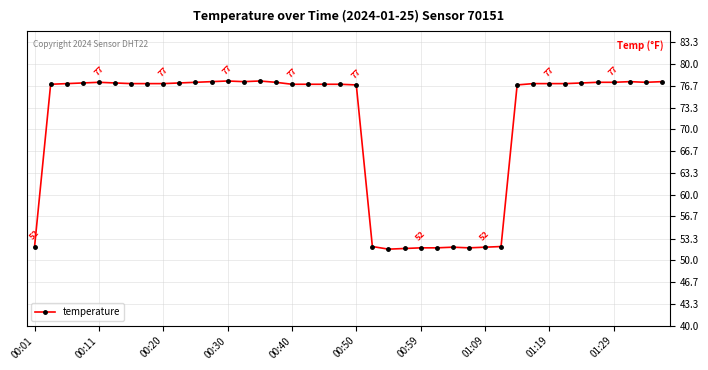

What is the sum of all values?

2832.2